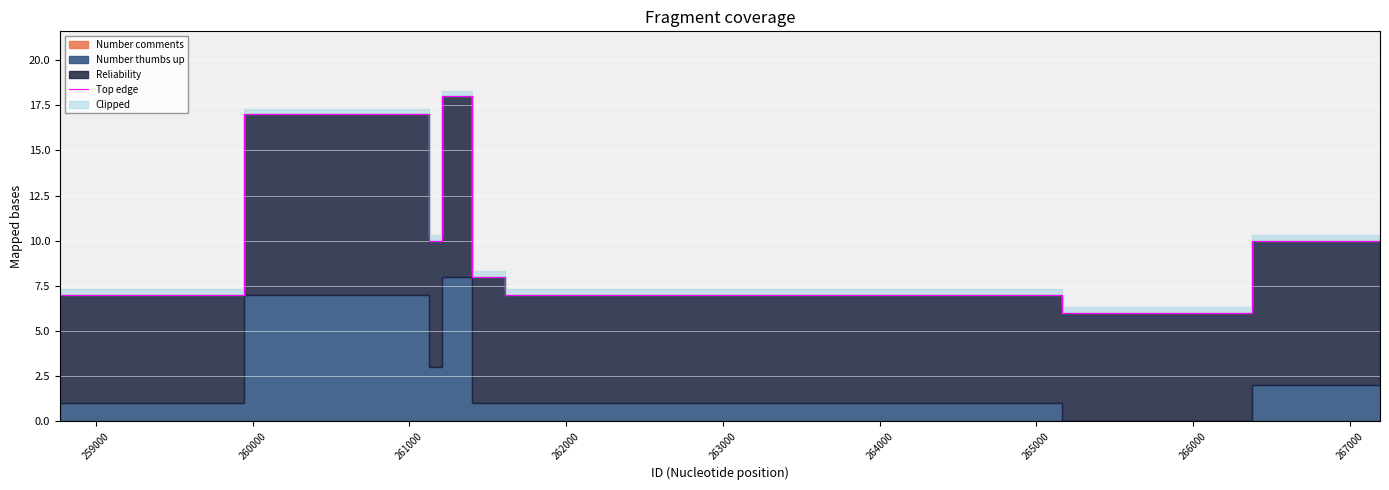

What is the value of the 8th point from the left?

7